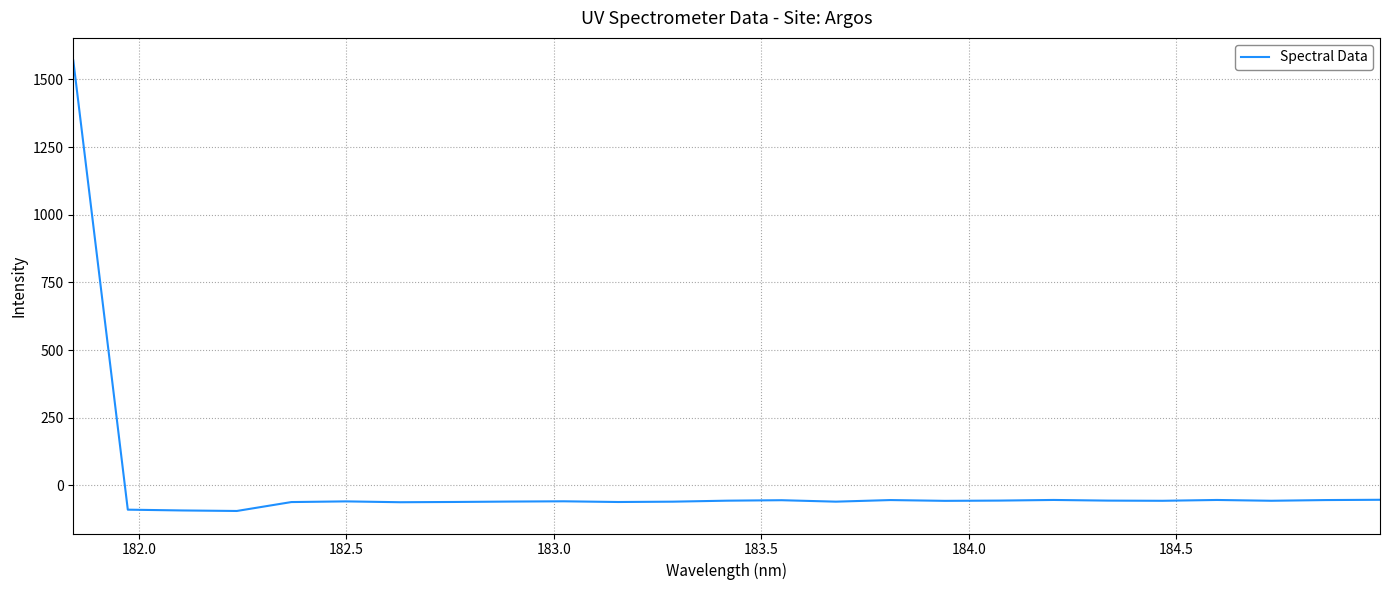

How many lines are shown in the chart?

1